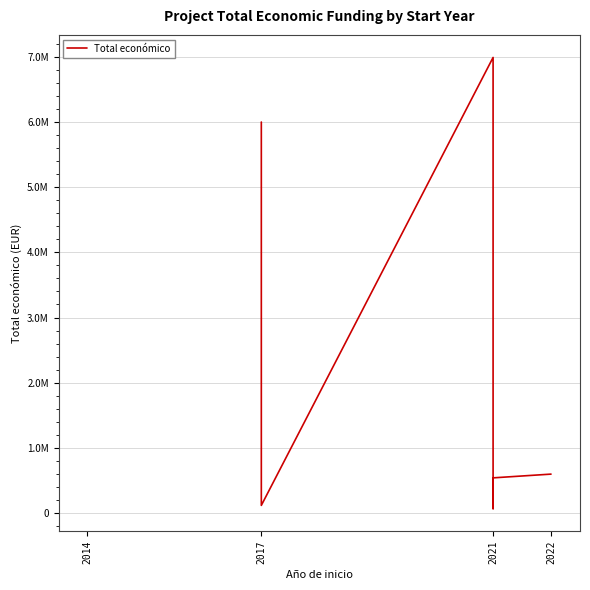

At which label is the value closest to 3528135?

2017